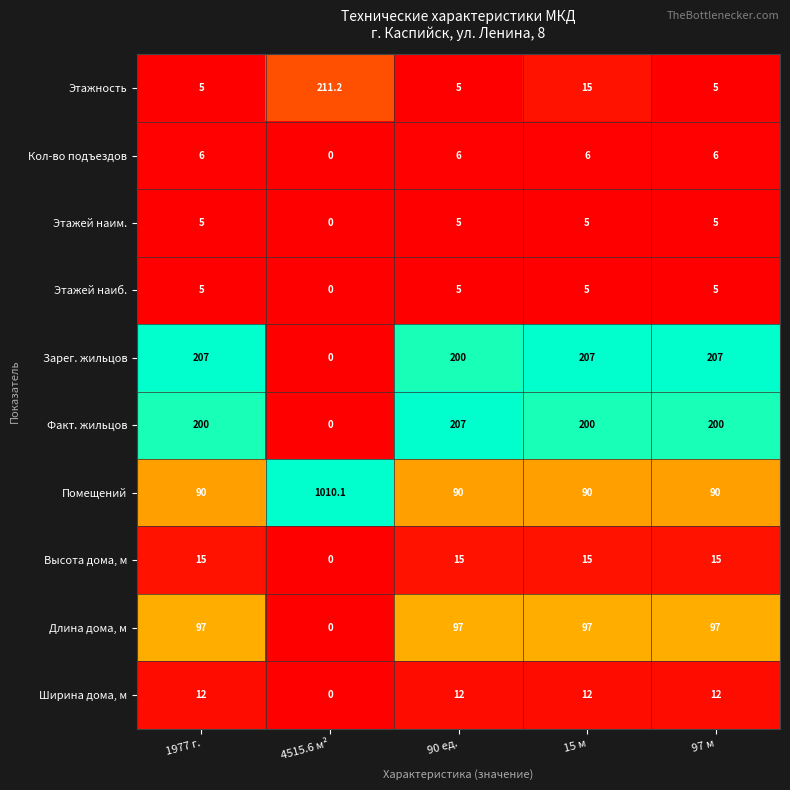

What value does the Этажность series have at 90 ед.?

5.0